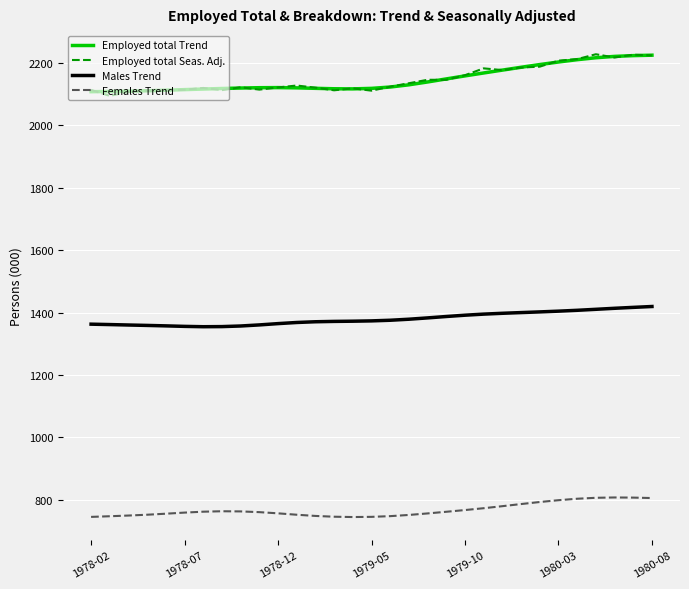

Which series has the widest spread of values?

Employed total Seas. Adj.